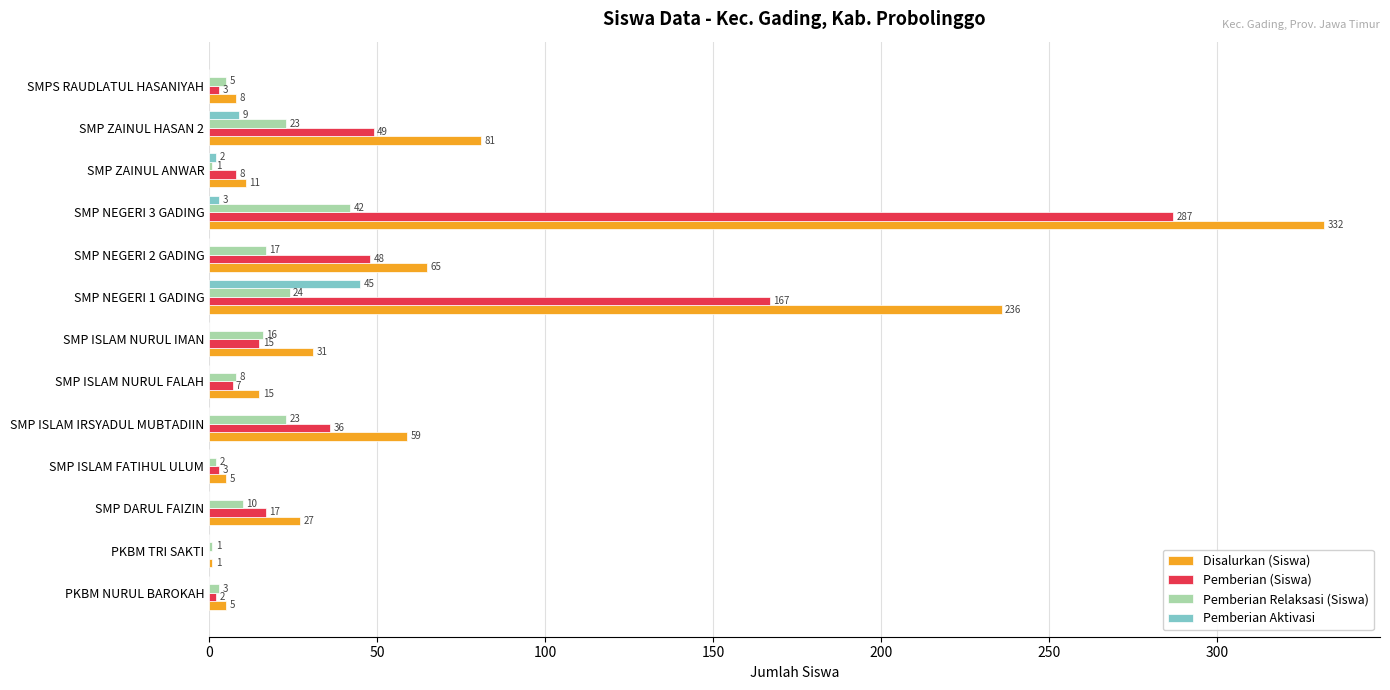

What is the sum of the Disalurkan (Siswa) values at SMP ISLAM FATIHUL ULUM and SMP ISLAM NURUL IMAN?

36